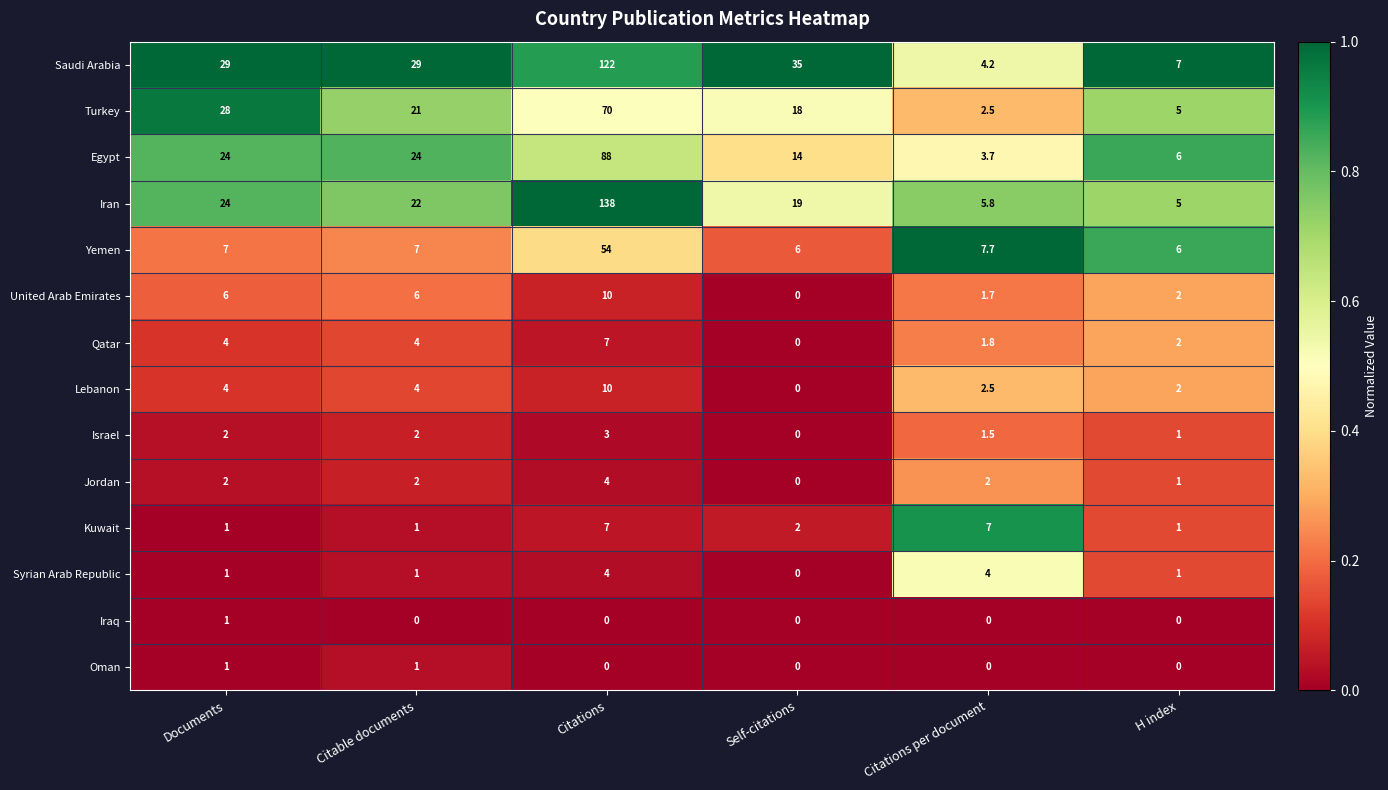

What is the sum of the Kuwait values at H index and Citations per document?

8.0